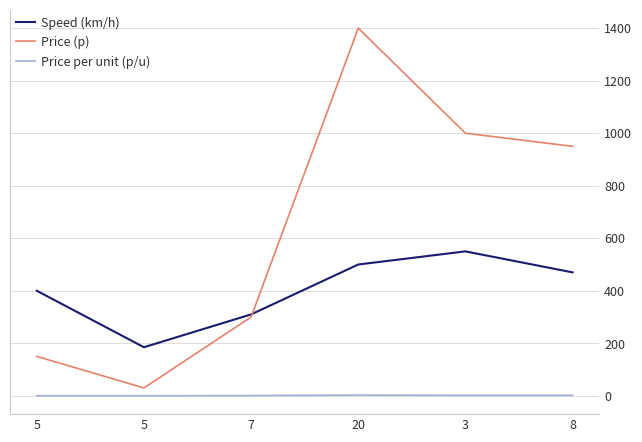

The value of Price per unit (p/u) at 20 is 1.1. True or false?

False